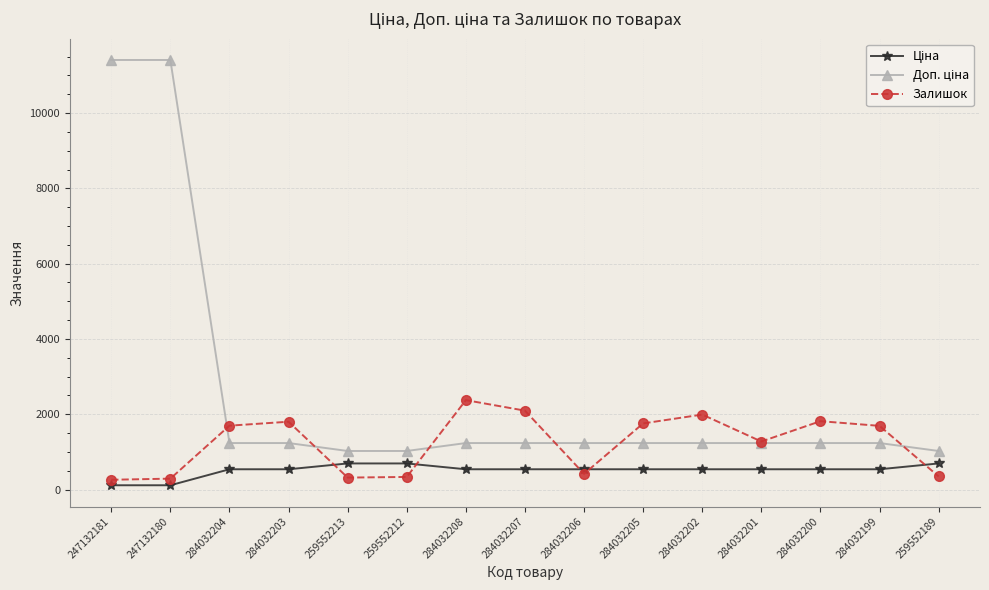

What is the maximum value for Залишок?

2375.0